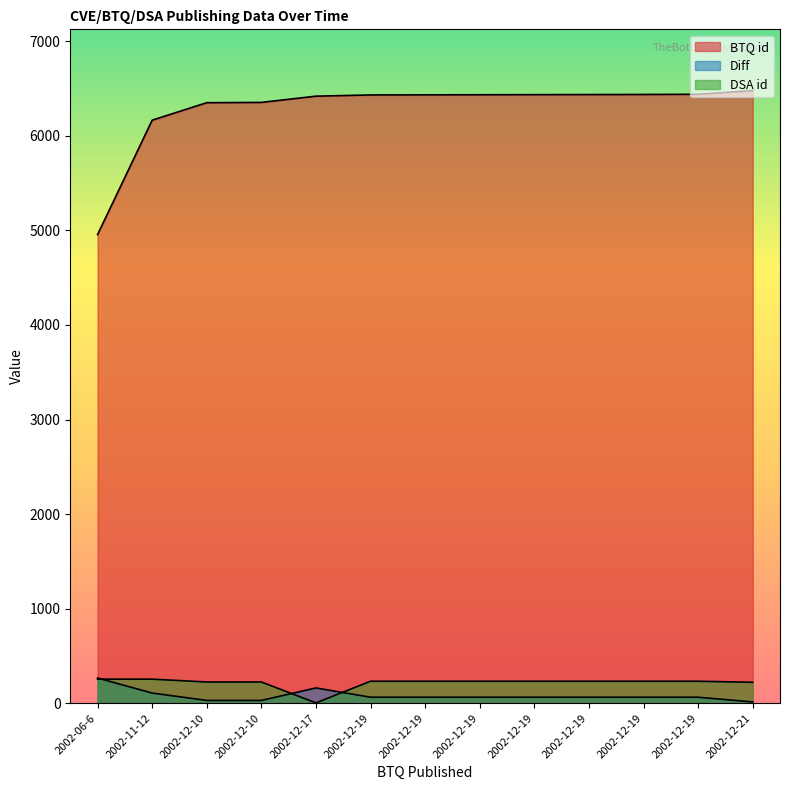

Reading right to left, list all the values displayed in this chart.

BTQ id: 6479	6440	6438	6437	6436	6435	6434	6433	6420	6354	6351	6166	4956
Diff: 13	63	63	63	63	63	63	63	161	29	29	107	266
DSA id: 221	232	232	232	232	232	232	232	3	224	224	254	254